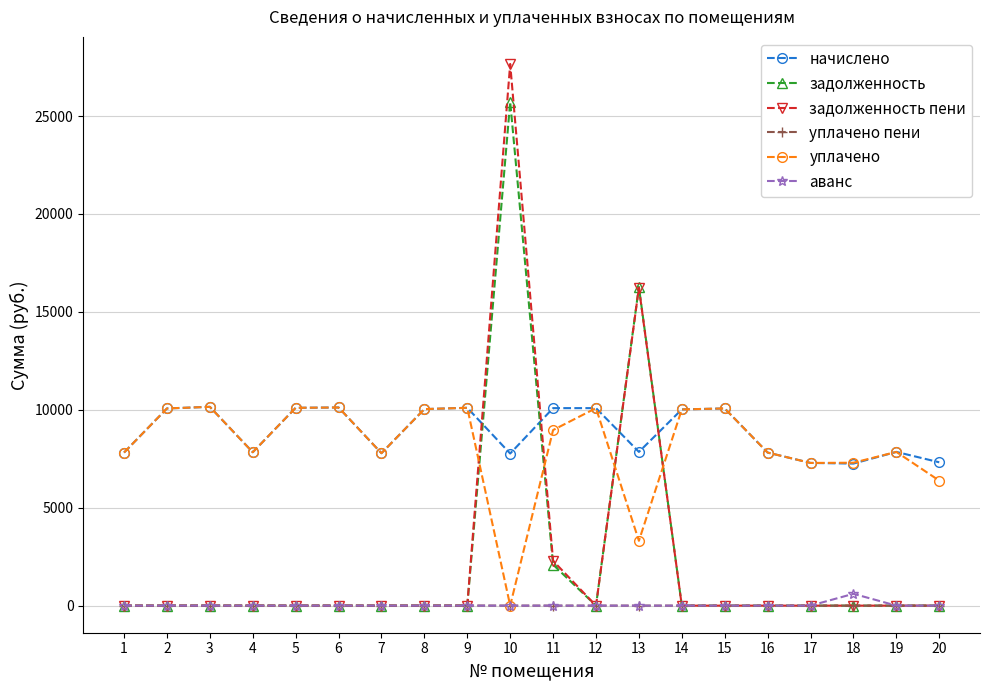

Which series has the widest spread of values?

задолженность пени